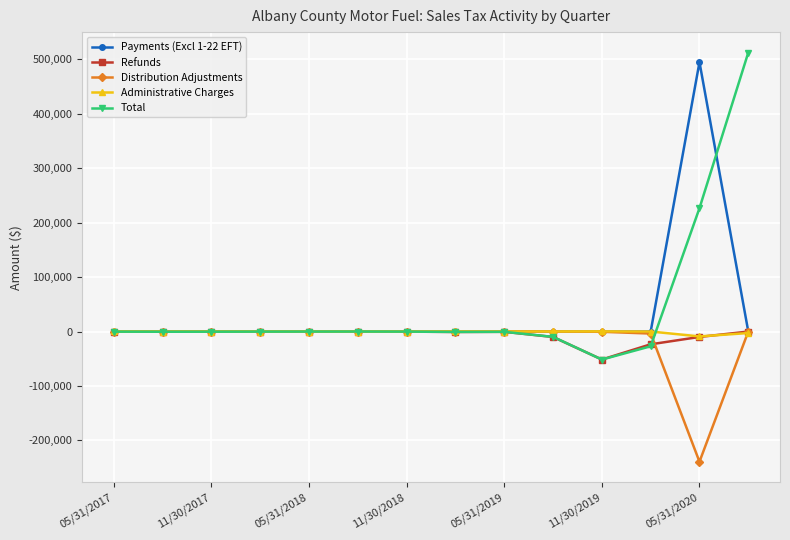

What is the value of the Distribution Adjustments point at the 13th from the left?

-239162.1